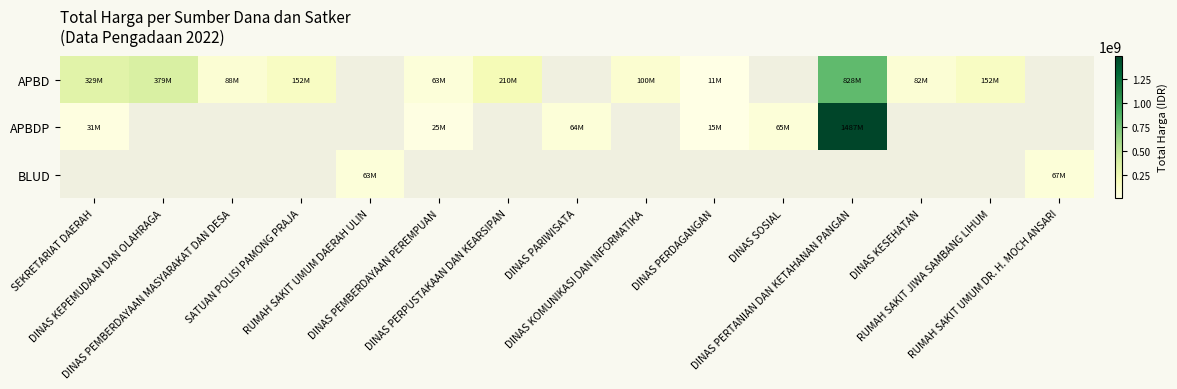

Which series has the largest range (max minus min)?

APBDP